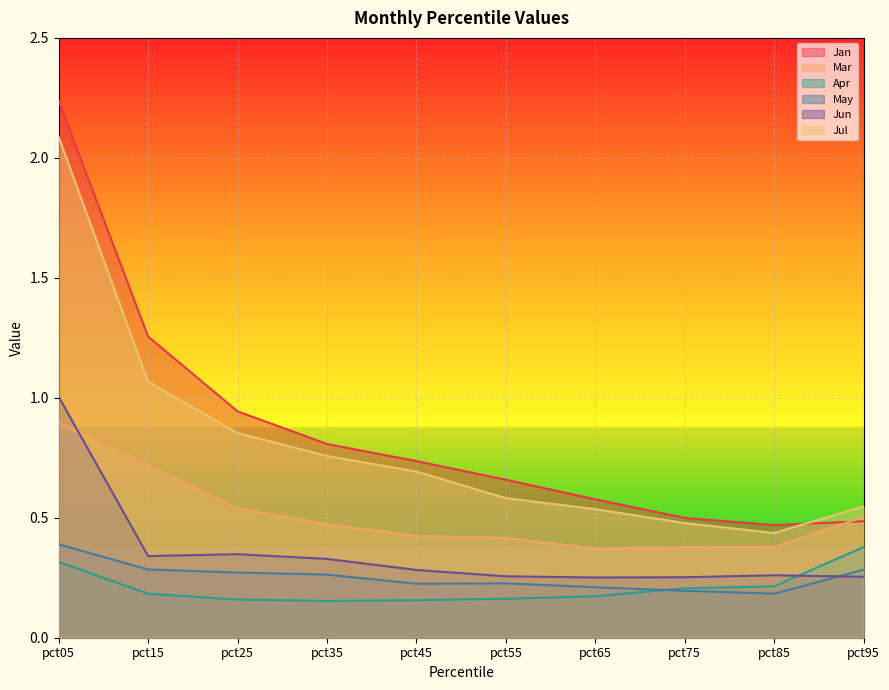

Rank the categories by Jan value from lowest to highest.

pct85, pct95, pct75, pct65, pct55, pct45, pct35, pct25, pct15, pct05